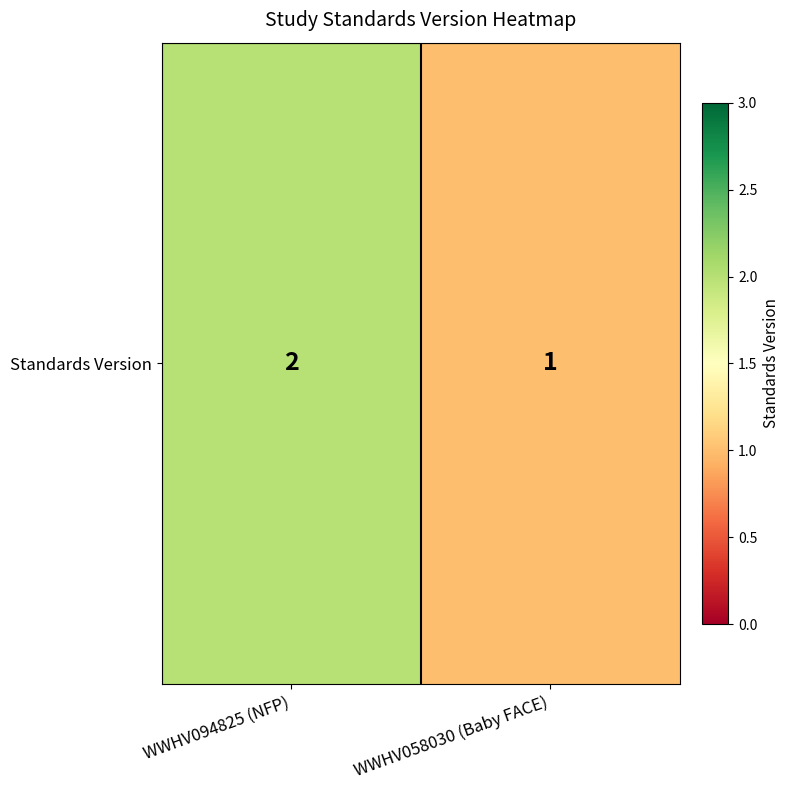

What is the difference between the maximum and minimum values?

1